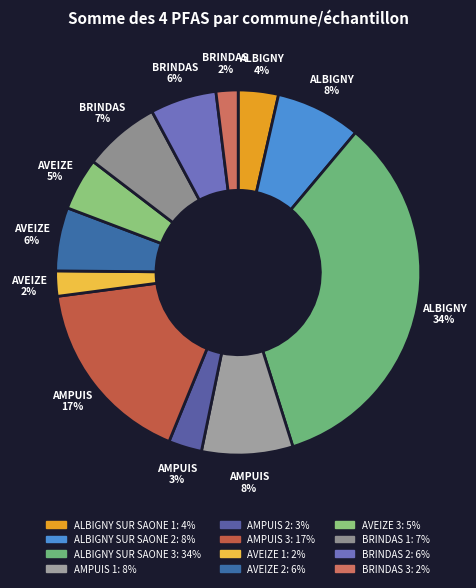

How many segments does this pie chart have?

12